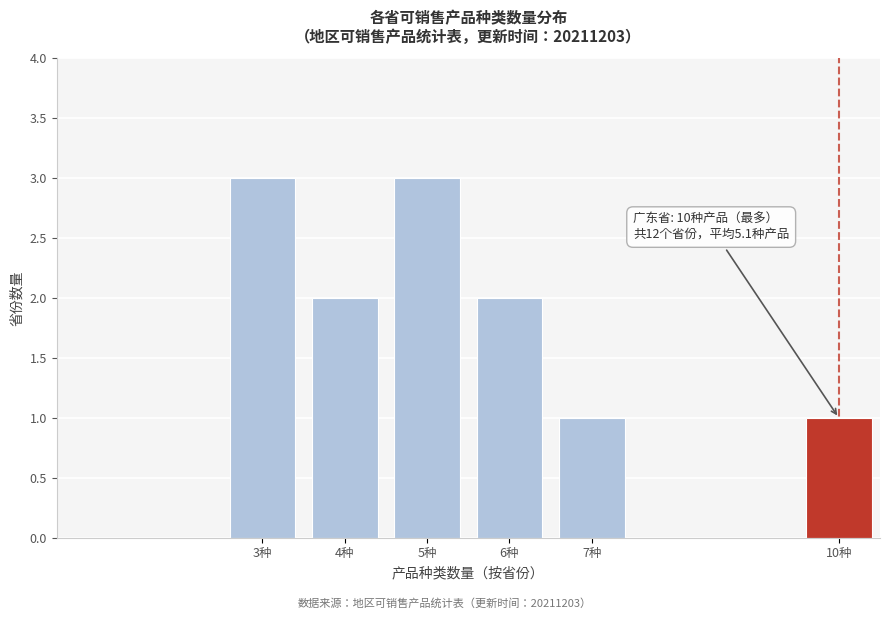

Reading left to right, transcribe all the data shown in this chart.

3种=3	4种=2	5种=3	6种=2	7种=1	10种=1